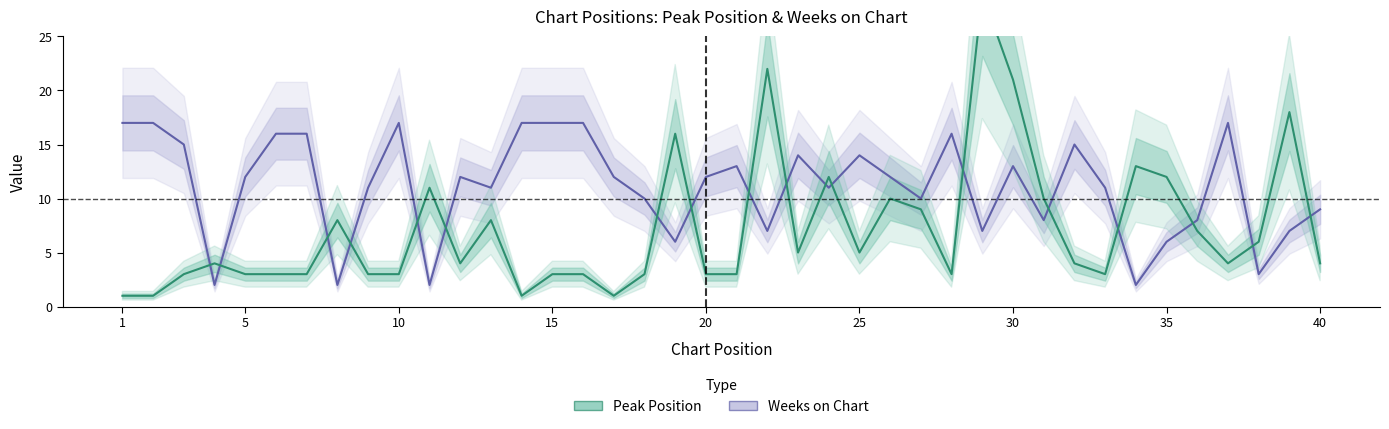

Does the chart display data point markers on the line(s)?

No